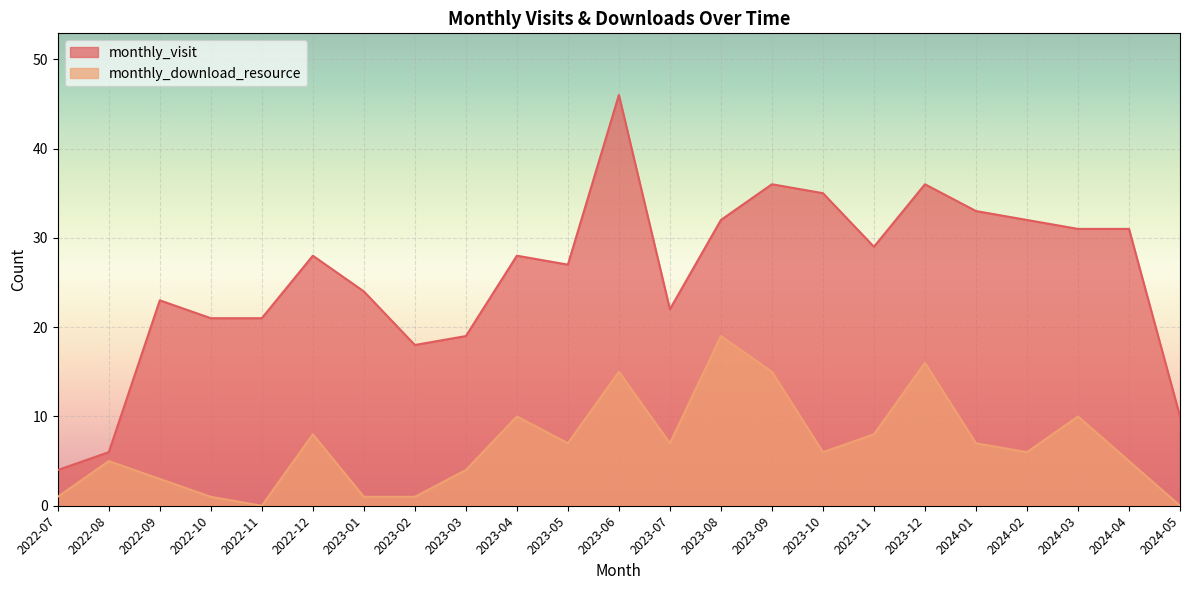

Reading left to right, what are all the values shown in this chart?

monthly_visit: 2022-07=4	2022-08=6	2022-09=23	2022-10=21	2022-11=21	2022-12=28	2023-01=24	2023-02=18	2023-03=19	2023-04=28	2023-05=27	2023-06=46	2023-07=22	2023-08=32	2023-09=36	2023-10=35	2023-11=29	2023-12=36	2024-01=33	2024-02=32	2024-03=31	2024-04=31	2024-05=10
monthly_download_resource: 2022-07=1	2022-08=5	2022-09=3	2022-10=1	2022-11=0	2022-12=8	2023-01=1	2023-02=1	2023-03=4	2023-04=10	2023-05=7	2023-06=15	2023-07=7	2023-08=19	2023-09=15	2023-10=6	2023-11=8	2023-12=16	2024-01=7	2024-02=6	2024-03=10	2024-04=5	2024-05=0